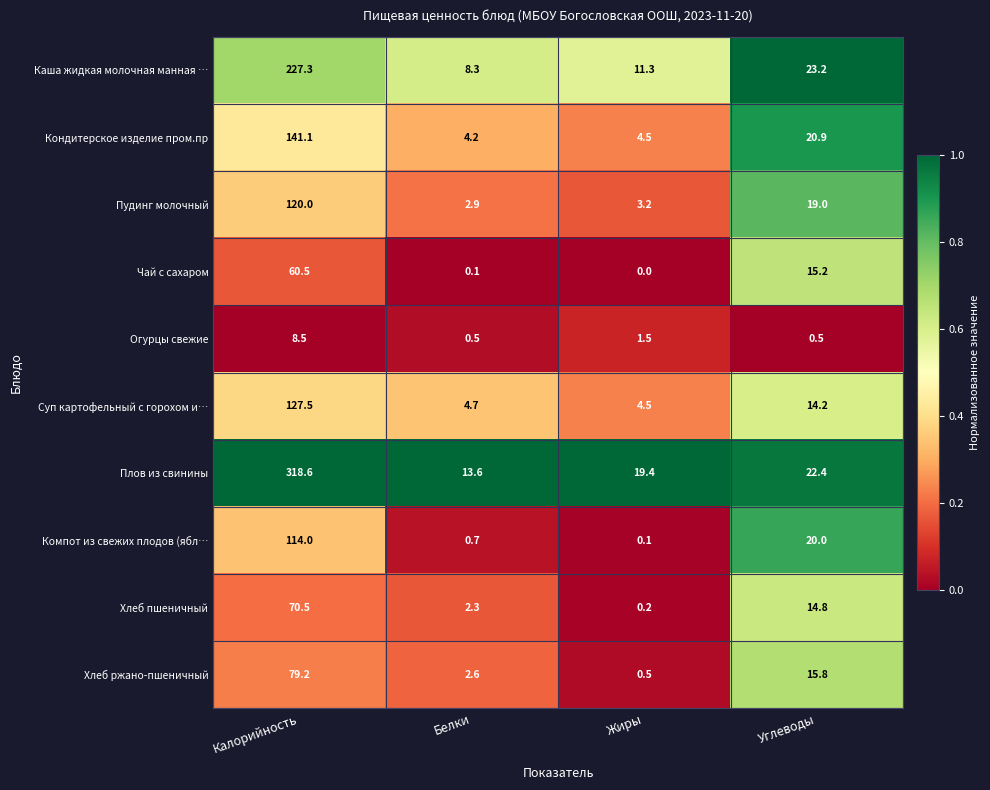

Which category has the lowest value across all series?

Жиры